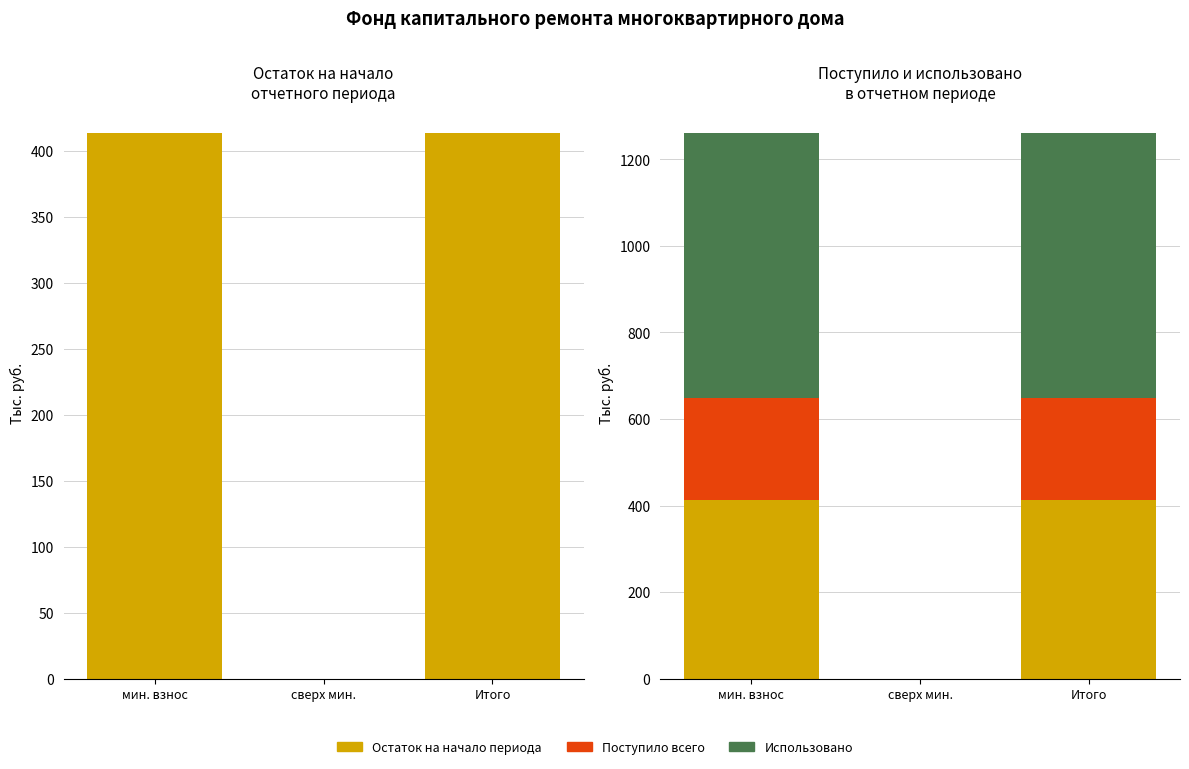

What is the label of the 2nd bar from the right?

сверх мин.